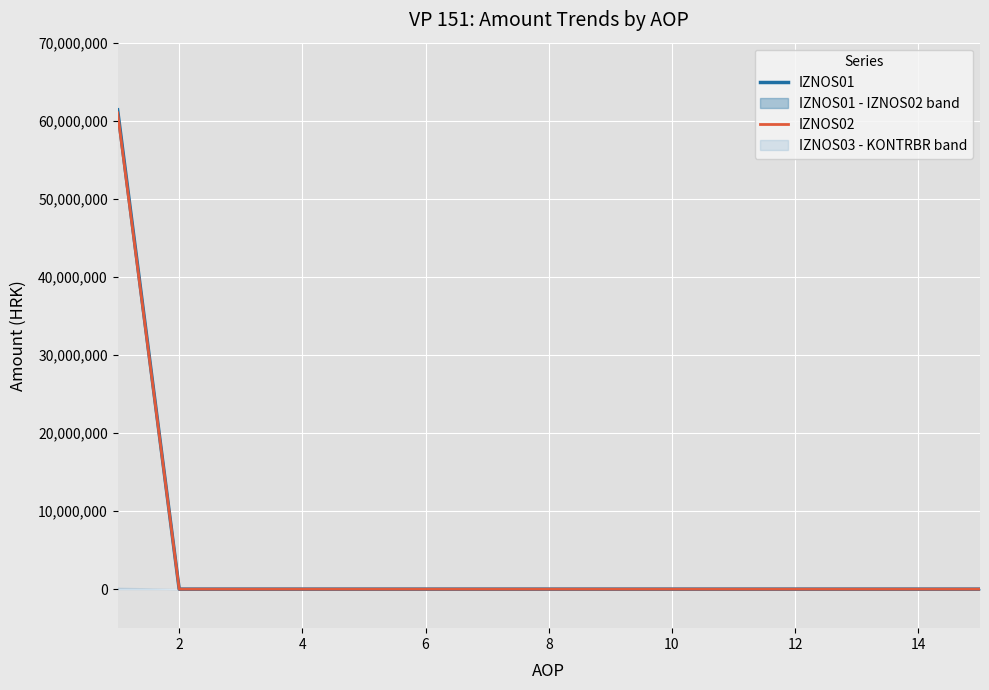

True or false: IZNOS02 and IZNOS01 intersect in this chart.

False